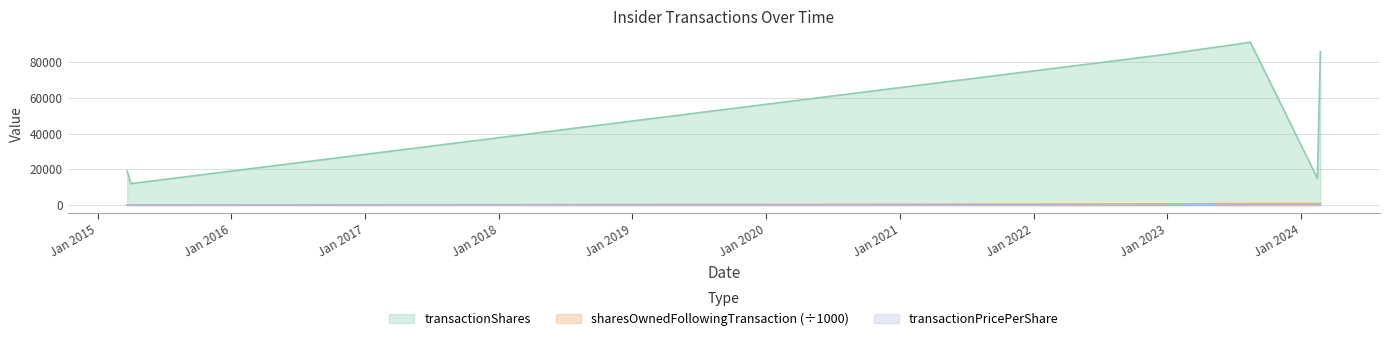

Where does the sharesOwnedFollowingTransaction series first go above 755?

2023-08-16